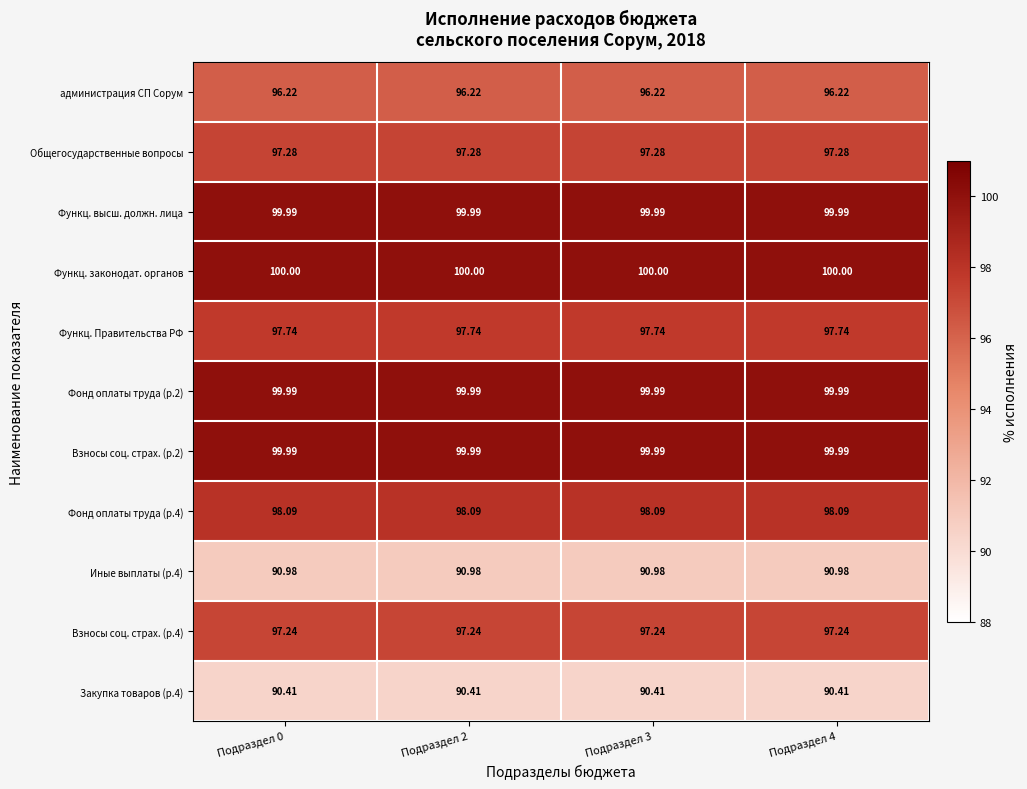

Which series has the largest total across all categories?

Функц. законодат. органов